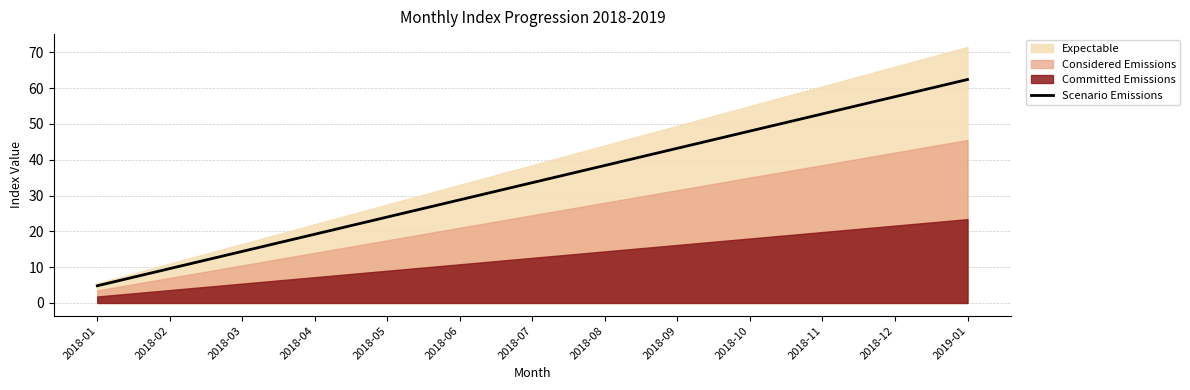

Reading left to right, what are all the values shown in this chart?

2018-01=4.8	2018-02=9.6	2018-03=14.4	2018-04=19.2	2018-05=24.0	2018-06=28.8	2018-07=33.6	2018-08=38.4	2018-09=43.2	2018-10=48.0	2018-11=52.8	2018-12=57.6	2019-01=62.4